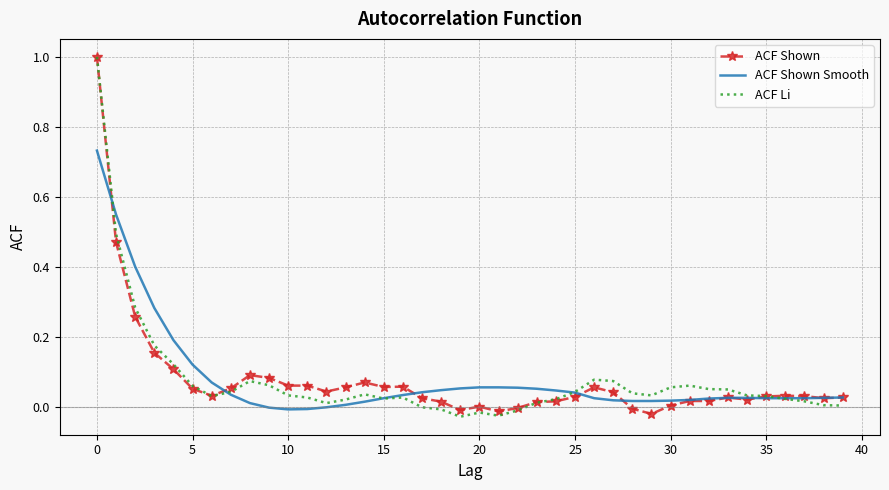

What is the maximum value for ACF Shown?

1.0